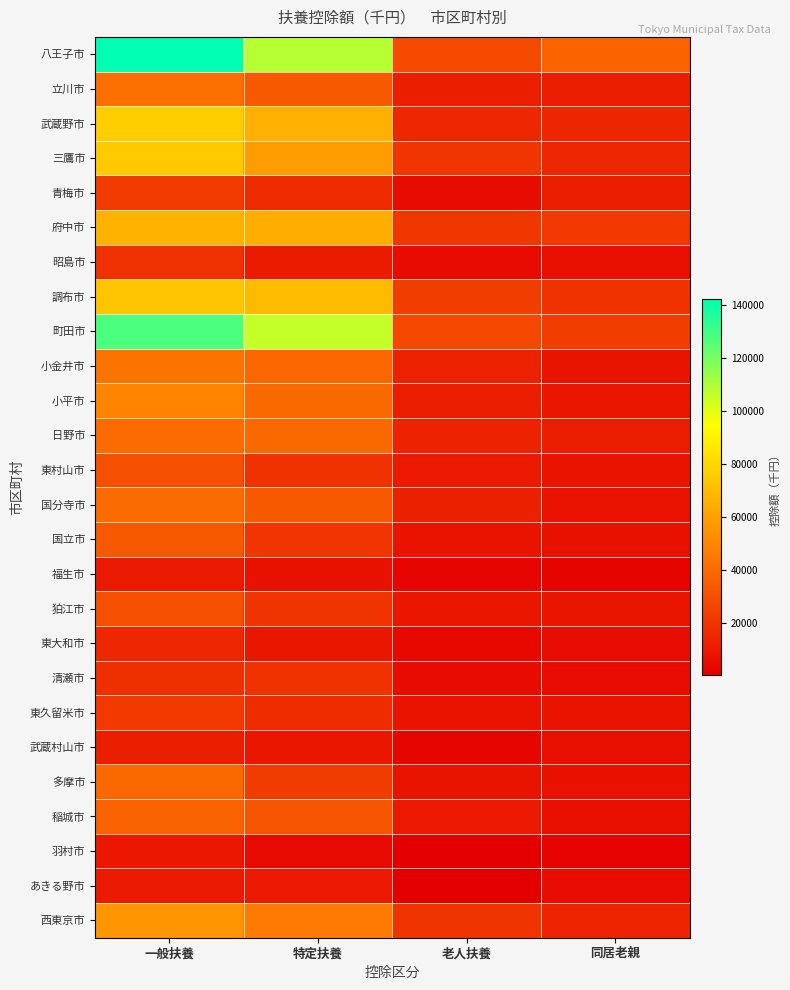

Rank the series by their maximum value, from lowest to highest.

羽村市, 福生市, あきる野市, 武蔵村山市, 東大和市, 昭島市, 清瀬市, 東久留米市, 青梅市, 東村山市, 狛江市, 国立市, 稲城市, 多摩市, 国分寺市, 日野市, 立川市, 小金井市, 小平市, 西東京市, 府中市, 調布市, 三鷹市, 武蔵野市, 町田市, 八王子市